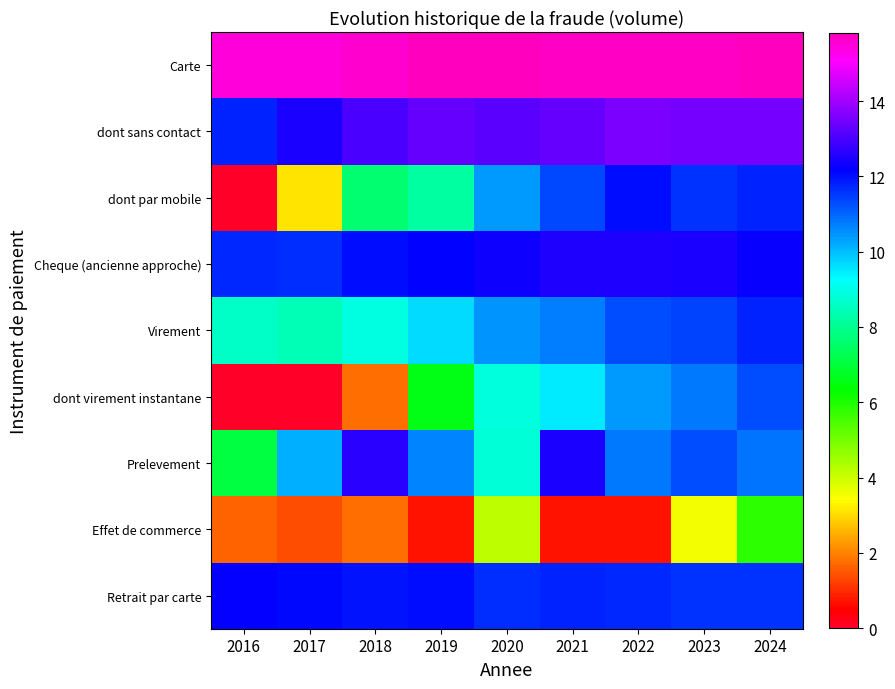

Reading right to left, extract all data points from this chart.

Carte: 2024=15.8	2023=15.7	2022=15.7	2021=15.7	2020=15.8	2019=15.8	2018=15.6	2017=15.5	2016=15.5
dont sans contact: 2024=13.5	2023=13.5	2022=13.6	2021=13.3	2020=13.2	2019=13.3	2018=13.0	2017=12.4	2016=11.7
dont par mobile: 2024=11.8	2023=11.6	2022=12.0	2021=11.3	2020=10.4	2019=8.2	2018=7.6	2017=3.1	2016=0.0
Cheque (ancienne approche): 2024=12.3	2023=12.5	2022=12.5	2021=12.5	2020=12.3	2019=12.1	2018=12.0	2017=11.7	2016=11.7
Virement: 2024=11.8	2023=11.4	2022=11.2	2021=10.8	2020=10.5	2019=9.7	2018=9.0	2017=8.4	2016=8.6
dont virement instantane: 2024=11.3	2023=10.8	2022=10.4	2021=9.5	2020=8.9	2019=6.6	2018=1.8	2017=0.0	2016=0.0
Prelevement: 2024=10.9	2023=11.3	2022=10.8	2021=12.4	2020=8.8	2019=10.7	2018=12.6	2017=10.2	2016=7.1
Effet de commerce: 2024=5.9	2023=3.6	2022=0.7	2021=0.7	2020=4.1	2019=0.7	2018=1.8	2017=1.4	2016=1.6
Retrait par carte: 2024=11.6	2023=11.6	2022=11.7	2021=11.8	2020=11.6	2019=12.0	2018=12.0	2017=12.1	2016=12.2